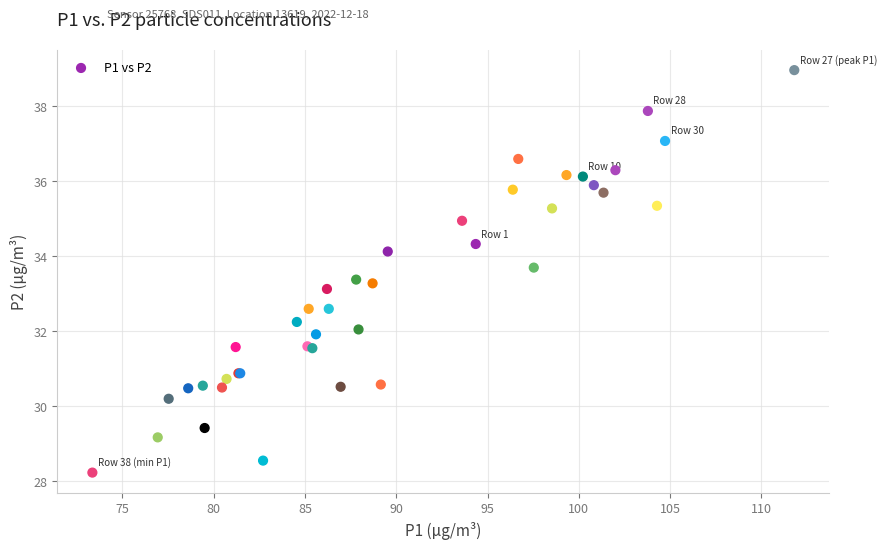

What Y value in the scatter plot is closest to 33?

33.1